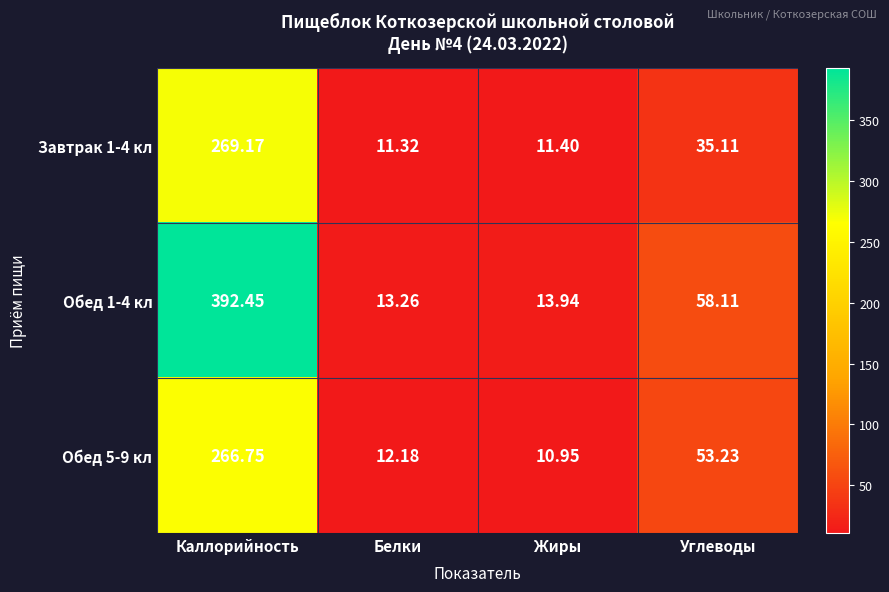

At which label does Завтрак 1-4 кл first exceed 35?

Каллорийность